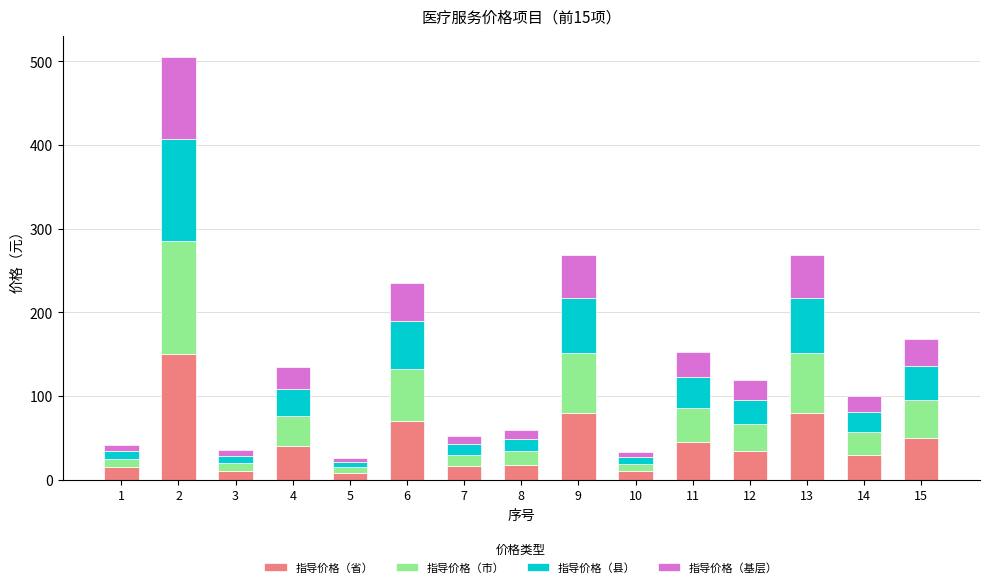

What is the highest value of the 指导价格（省） series?

150.0